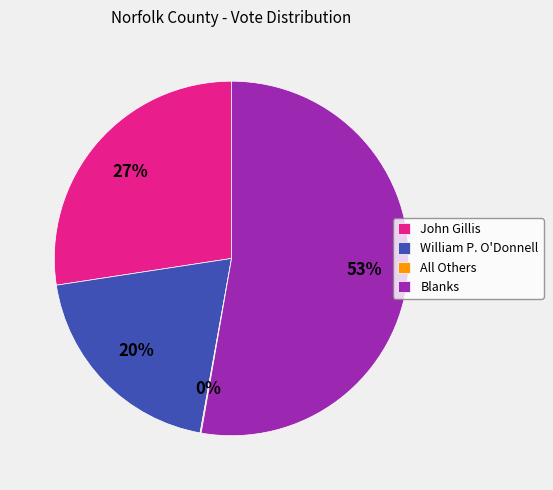

To the nearest percent, what is the combined percentage of Blanks and John Gillis?

80%